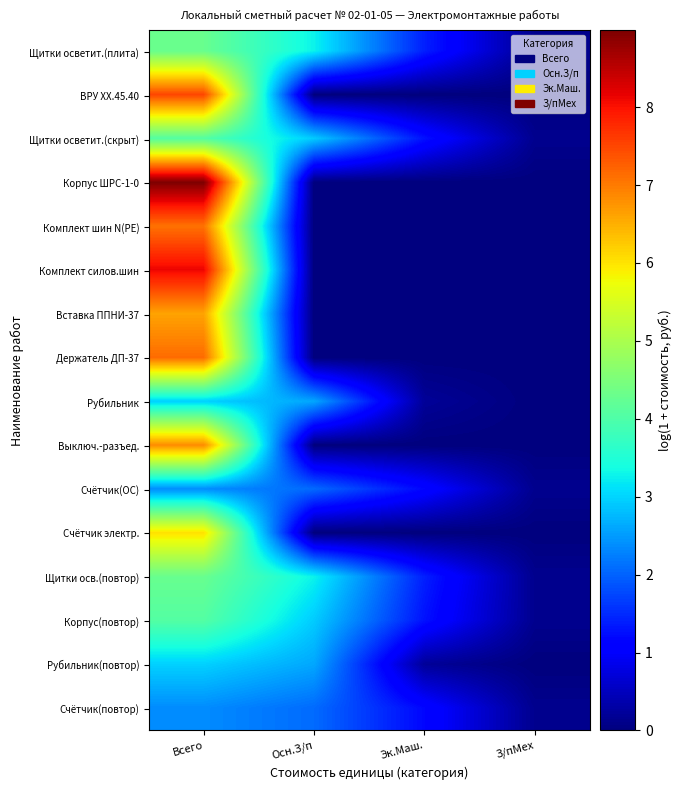

Between Эк.Маш. and Осн.З/п, which is larger?

Осн.З/п